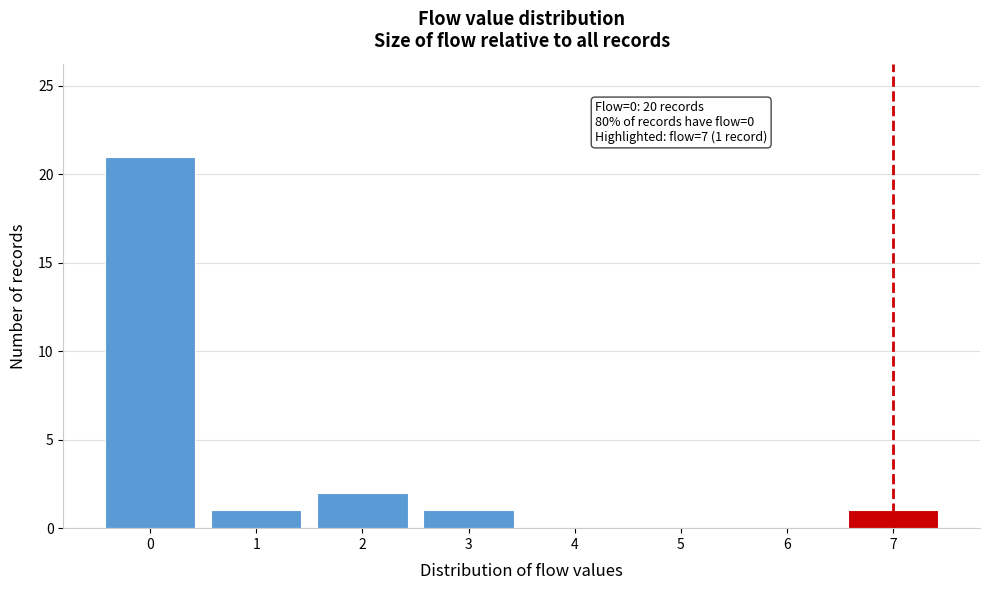

Which range on the x-axis has the tallest bar?

-0.5 to 0.5